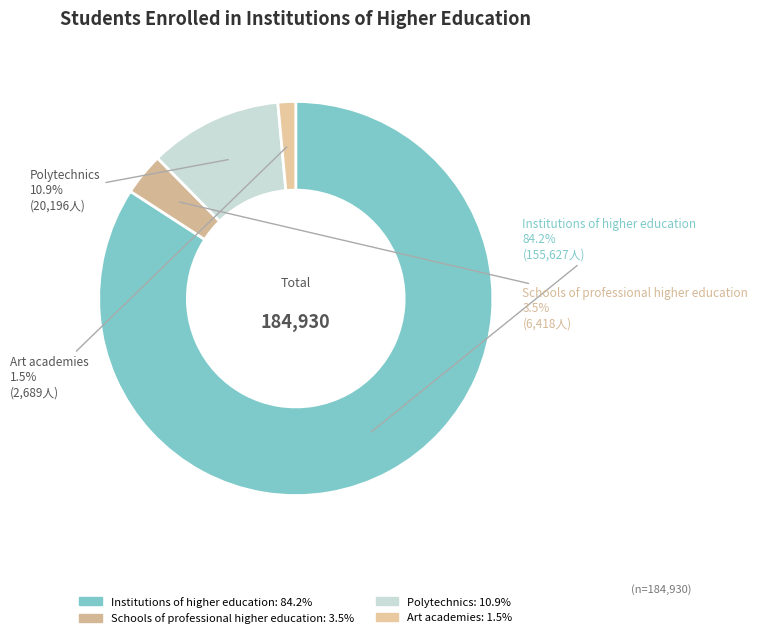

Does Institutions of higher education represent more than half of the total?

Yes